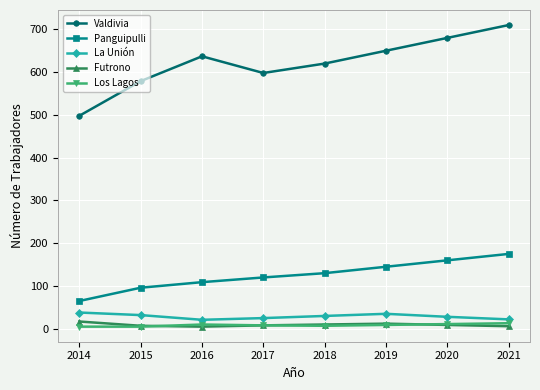

What is the sum of all Valdivia values?

4972